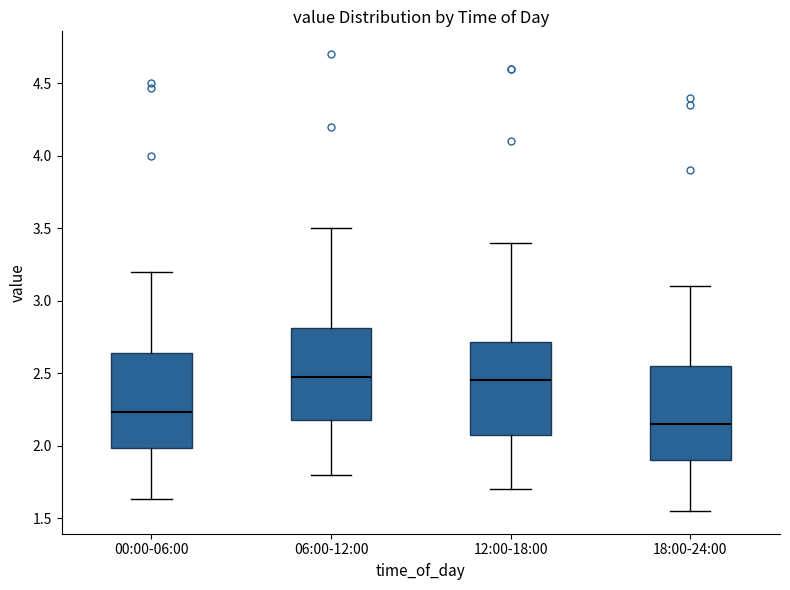

Reading left to right, transcribe this box plot: for each box, give where its median line is, the range the box spans, and where its two whiskers end, as read against the y-axis. The values are not printed on the chart, so give them approximately, as read against the axis.

00:00-06:00: median 2.25, box 2.00 to 2.65, whiskers 1.65 to 3.20
06:00-12:00: median 2.50, box 2.20 to 2.80, whiskers 1.80 to 3.50
12:00-18:00: median 2.45, box 2.10 to 2.70, whiskers 1.70 to 3.40
18:00-24:00: median 2.15, box 1.90 to 2.55, whiskers 1.55 to 3.10